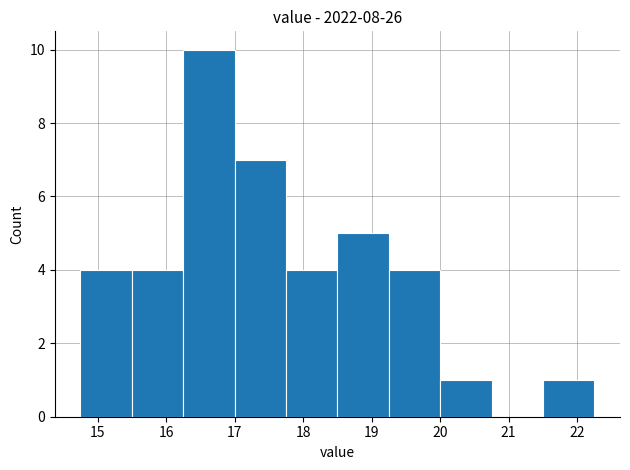

Reading left to right, transcribe this chart: for each bar, give the range it covers on the x-axis and its height. Neither the bar edges nor the heights are printed on the chart, so give them approximately, as read against the axes.

14.75 to 15.50: 4
15.50 to 16.25: 4
16.25 to 17.00: 10
17.00 to 17.75: 7
17.75 to 18.50: 4
18.50 to 19.25: 5
19.25 to 20.00: 4
20.00 to 20.75: 1
20.75 to 21.50: 0
21.50 to 22.25: 1